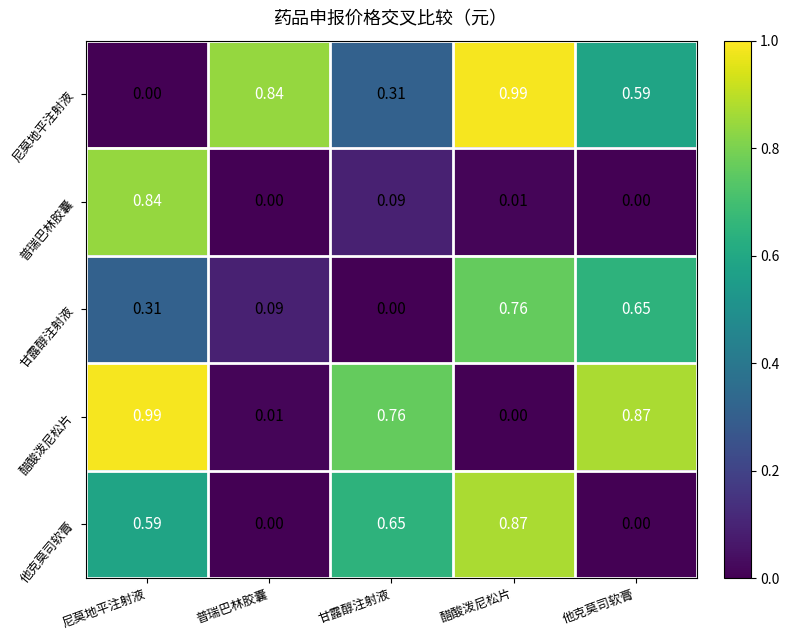

Rank the categories by 尼莫地平注射液 value from lowest to highest.

尼莫地平注射液, 甘露醇注射液, 他克莫司软膏, 普瑞巴林胶囊, 醋酸泼尼松片